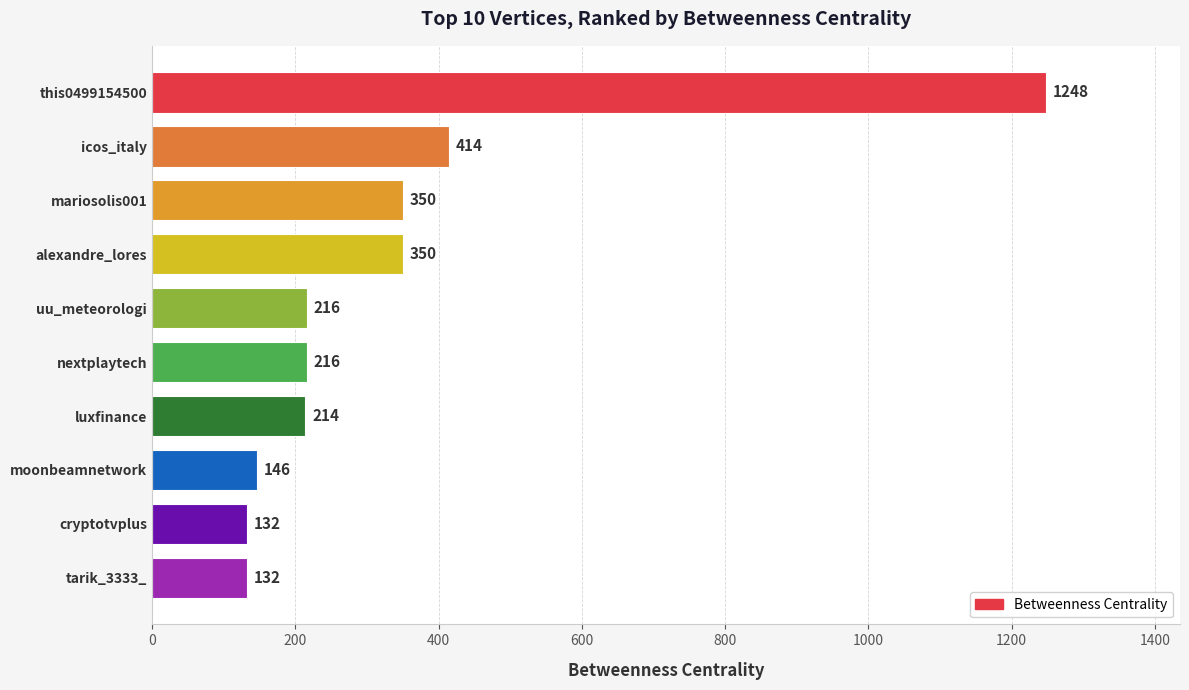

What is the change in value from nextplaytech to cryptotvplus?

-84